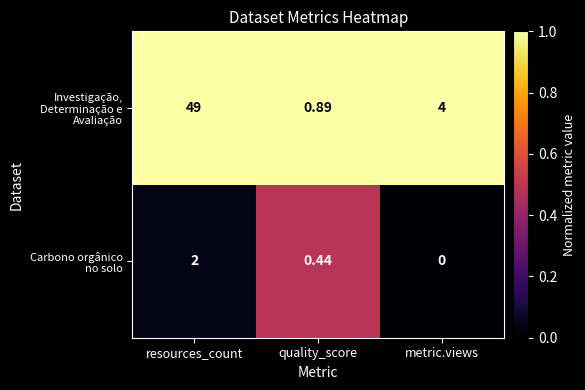

At which category is the sum across all series the highest?

resources_count